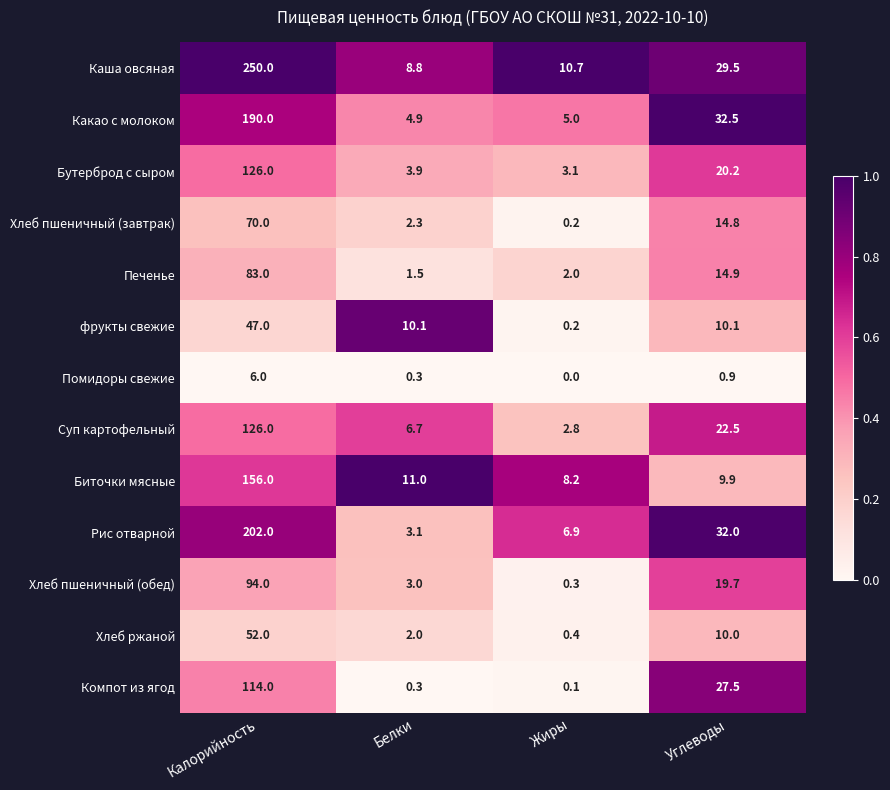

Which label corresponds to the smallest value in the chart?

Жиры